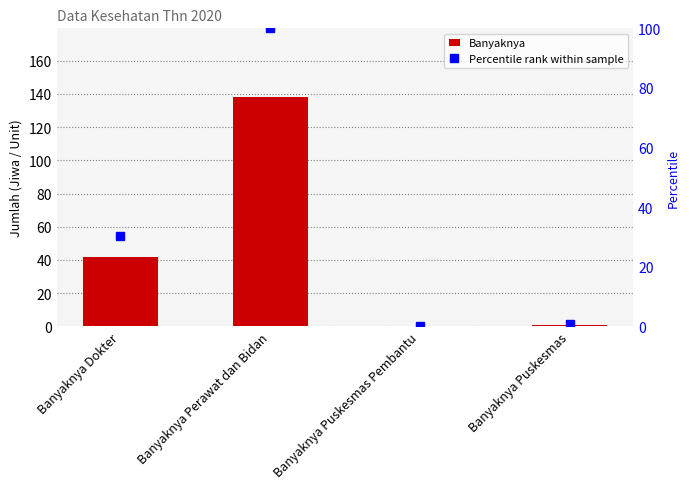

What position from the right is Banyaknya Puskesmas Pembantu?

2